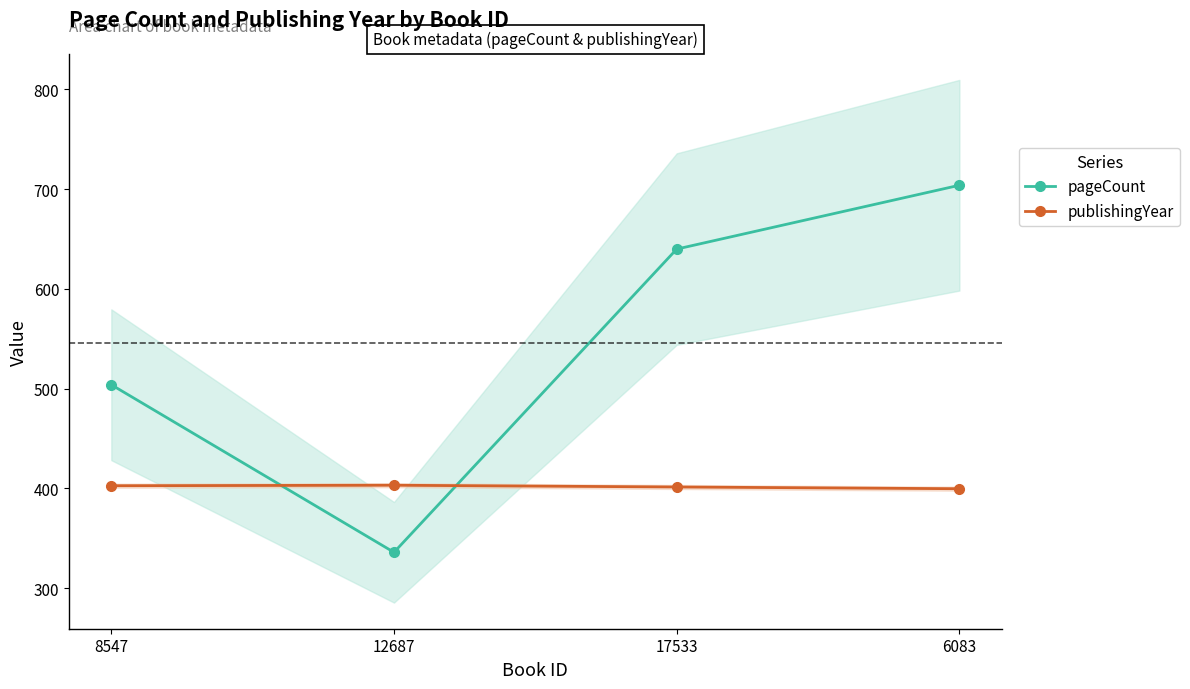

True or false: publishingYear has a value of 167.0 at 8547.

False